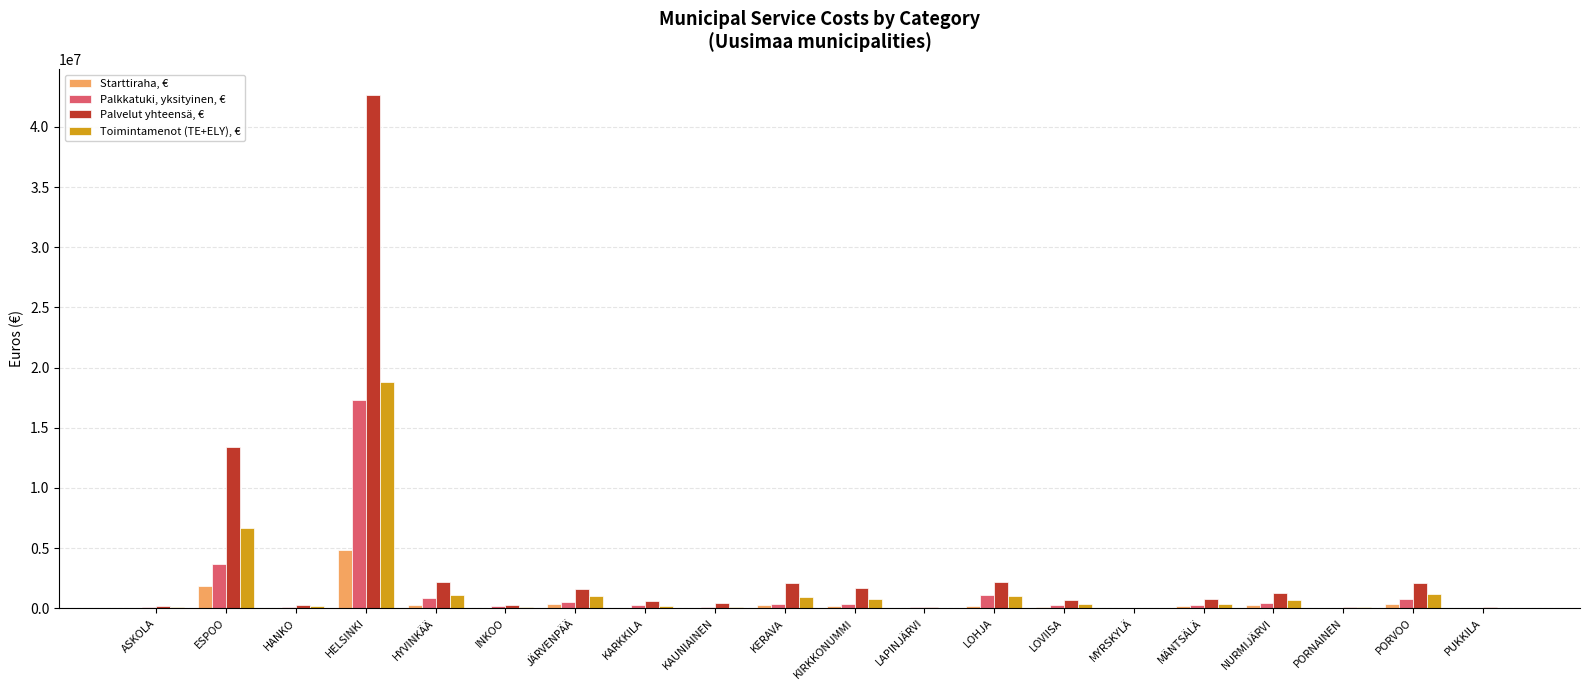

What is the total value across all series at PORVOO?

4459811.4